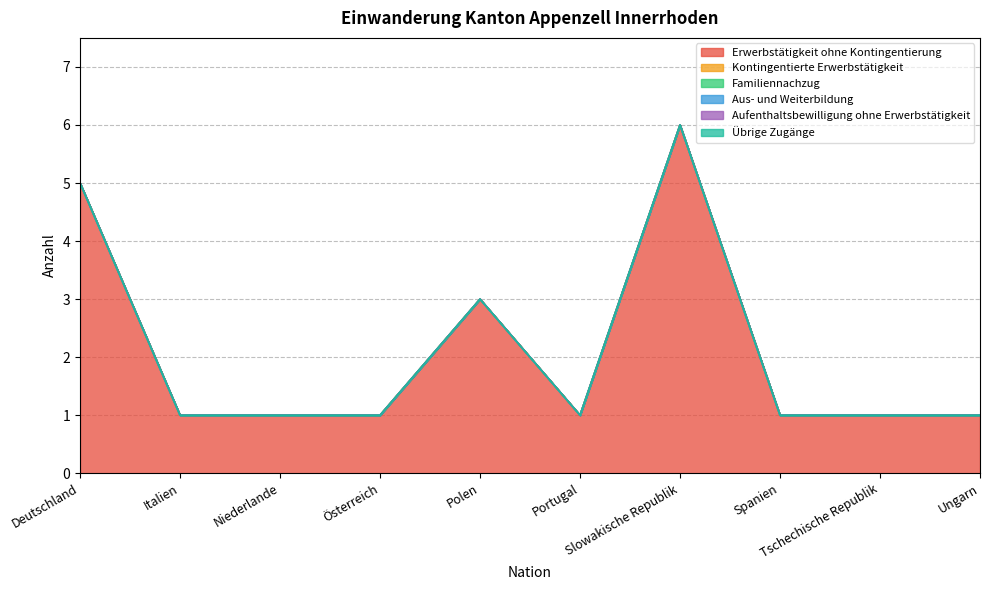

Reading left to right, list all the values displayed in this chart.

Erwerbstätigkeit ohne Kontingentierung: Deutschland=5	Italien=1	Niederlande=1	Österreich=1	Polen=3	Portugal=1	Slowakische Republik=6	Spanien=1	Tschechische Republik=1	Ungarn=1
Kontingentierte Erwerbstätigkeit: Deutschland=0	Italien=0	Niederlande=0	Österreich=0	Polen=0	Portugal=0	Slowakische Republik=0	Spanien=0	Tschechische Republik=0	Ungarn=0
Familiennachzug: Deutschland=0	Italien=0	Niederlande=0	Österreich=0	Polen=0	Portugal=0	Slowakische Republik=0	Spanien=0	Tschechische Republik=0	Ungarn=0
Aus- und Weiterbildung: Deutschland=0	Italien=0	Niederlande=0	Österreich=0	Polen=0	Portugal=0	Slowakische Republik=0	Spanien=0	Tschechische Republik=0	Ungarn=0
Aufenthaltsbewilligung ohne Erwerbstätigkeit: Deutschland=0	Italien=0	Niederlande=0	Österreich=0	Polen=0	Portugal=0	Slowakische Republik=0	Spanien=0	Tschechische Republik=0	Ungarn=0
Übrige Zugänge: Deutschland=0	Italien=0	Niederlande=0	Österreich=0	Polen=0	Portugal=0	Slowakische Republik=0	Spanien=0	Tschechische Republik=0	Ungarn=0